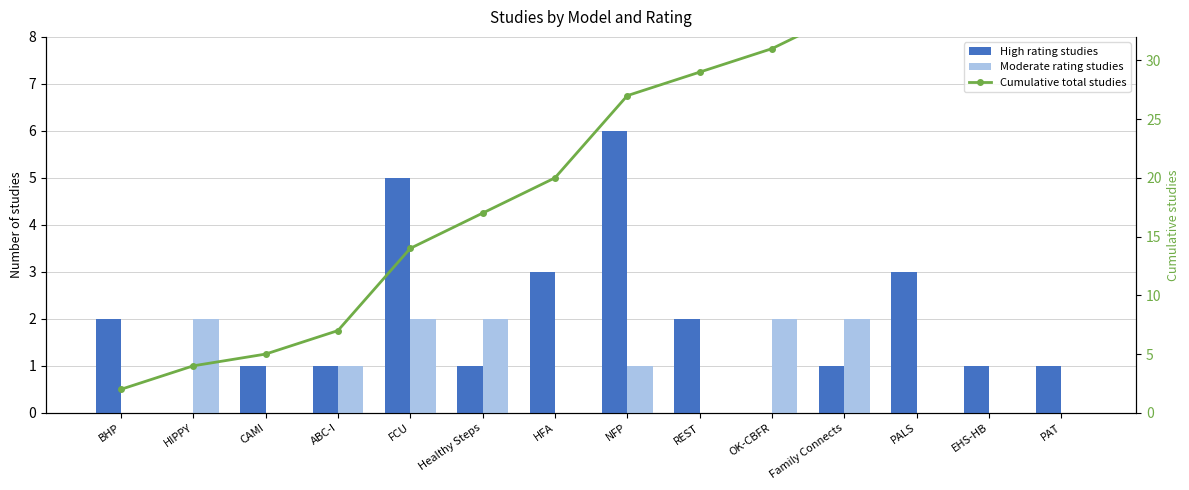

Does the chart contain any negative values?

No